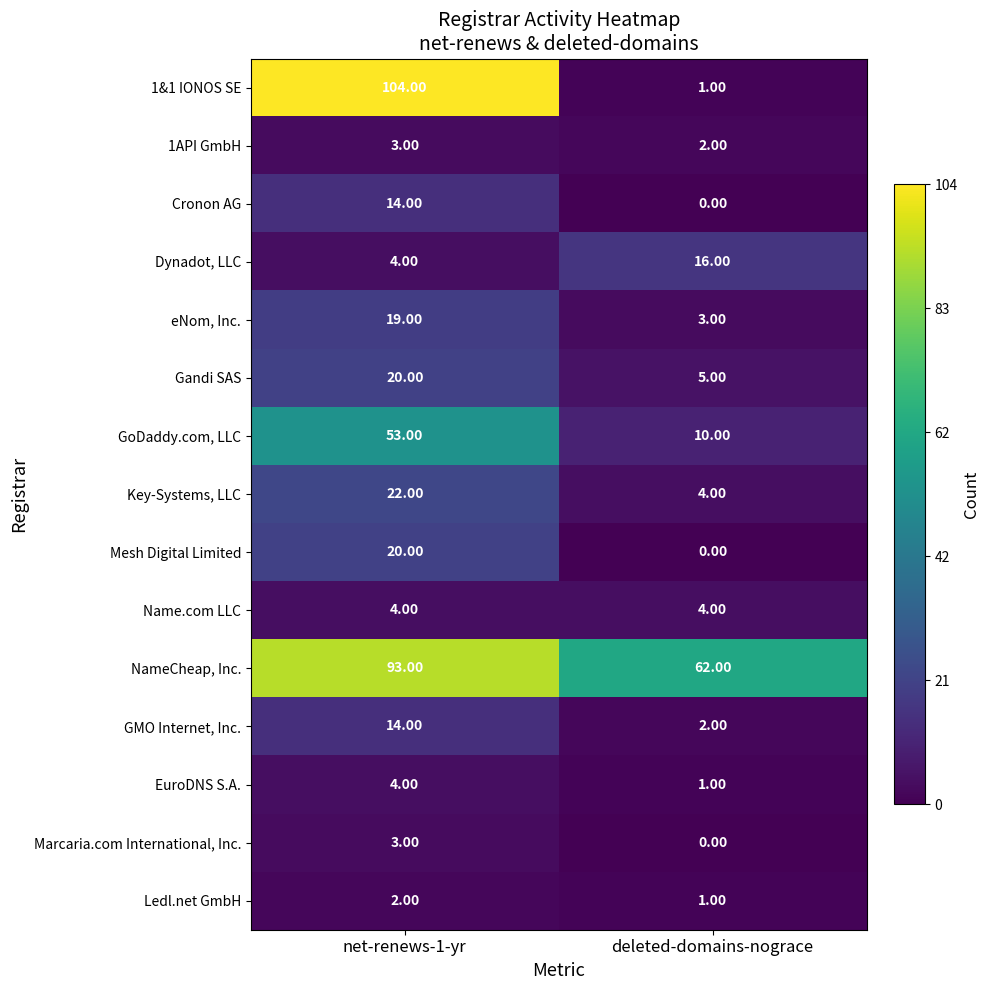

Between net-renews-1-yr and deleted-domains-nograce, which series saw the biggest shift?

1&1 IONOS SE